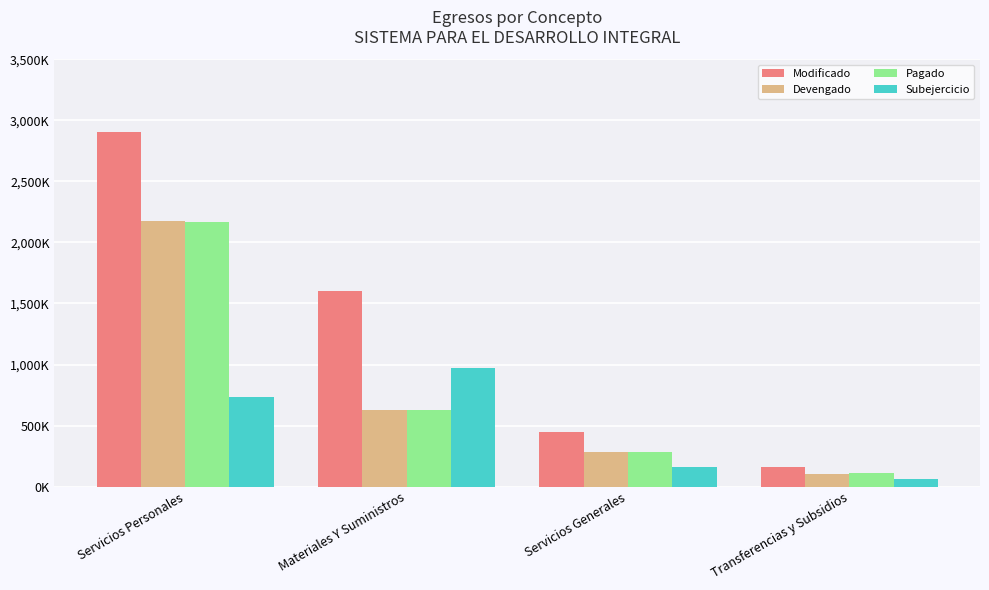

Where does the Devengado series first go above 629329?

Servicios Personales